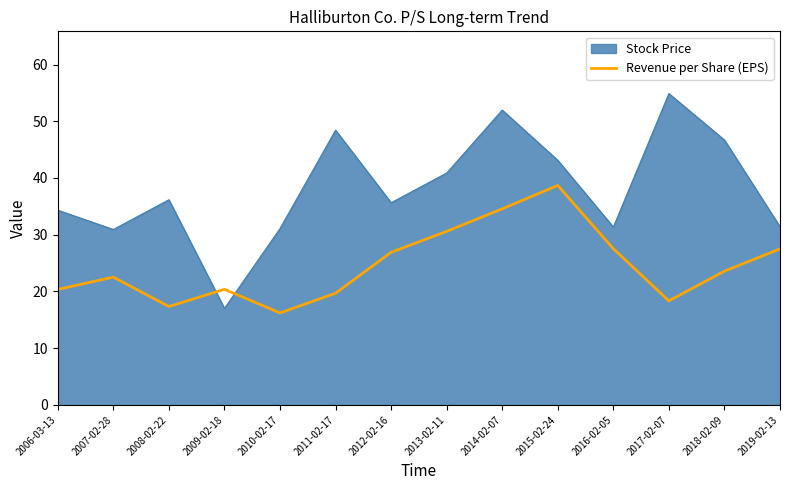

List the series in order of their peak value, highest first.

Stock Price, Revenue per Share (EPS)